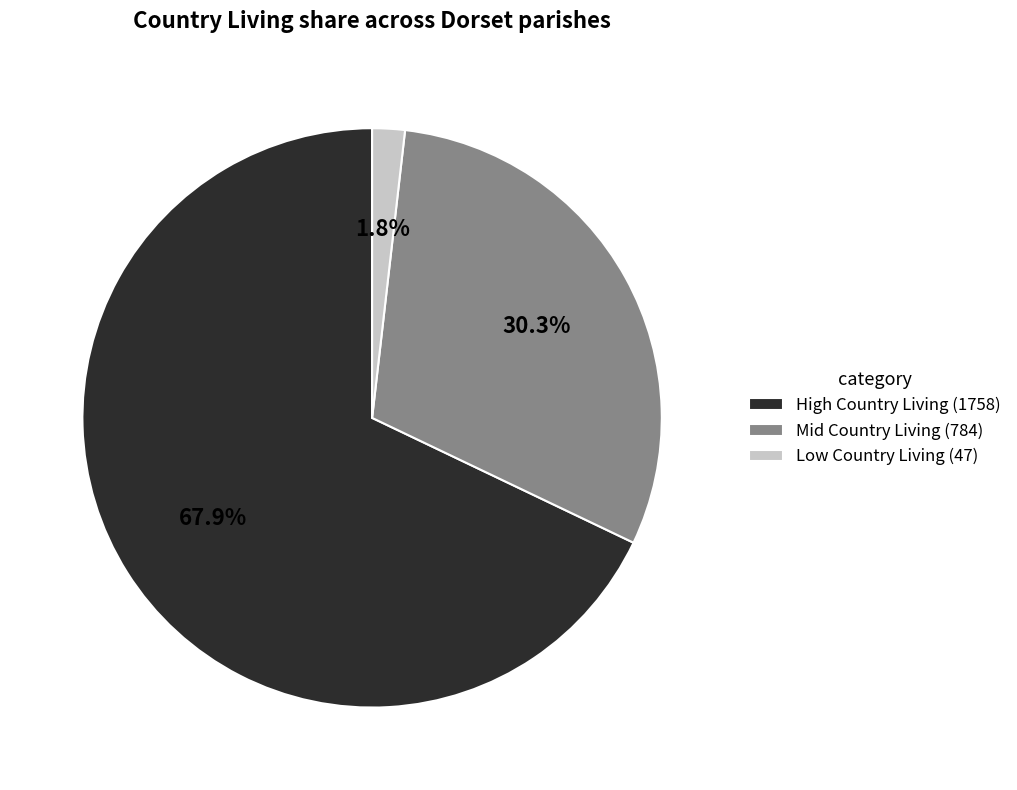

Between Mid Country Living (784) and High Country Living (1758), which is larger?

High Country Living (1758)